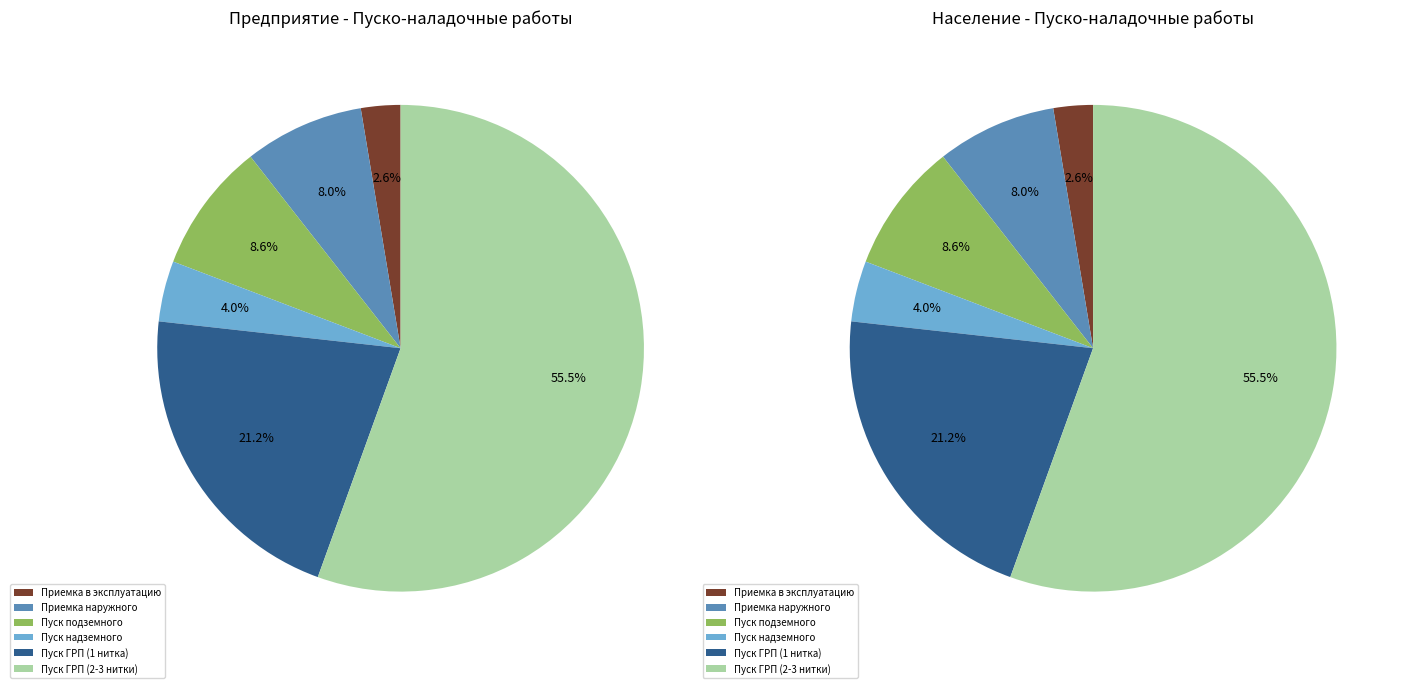

True or false: п.3.11.1.20 accounts for 8% of the total.

False